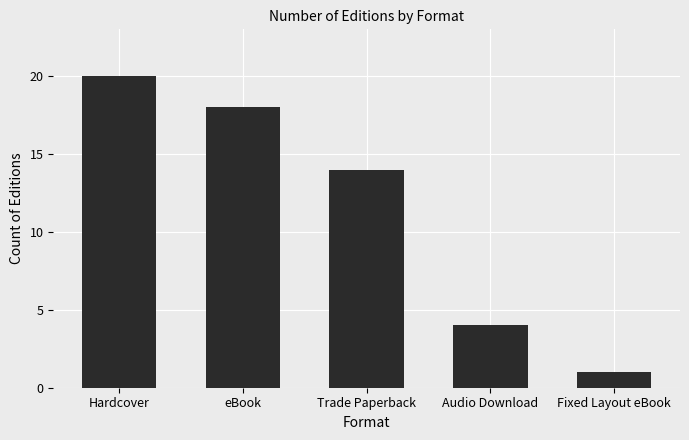

List the labels in order of value, largest first.

Hardcover, eBook, Trade Paperback, Audio Download, Fixed Layout eBook